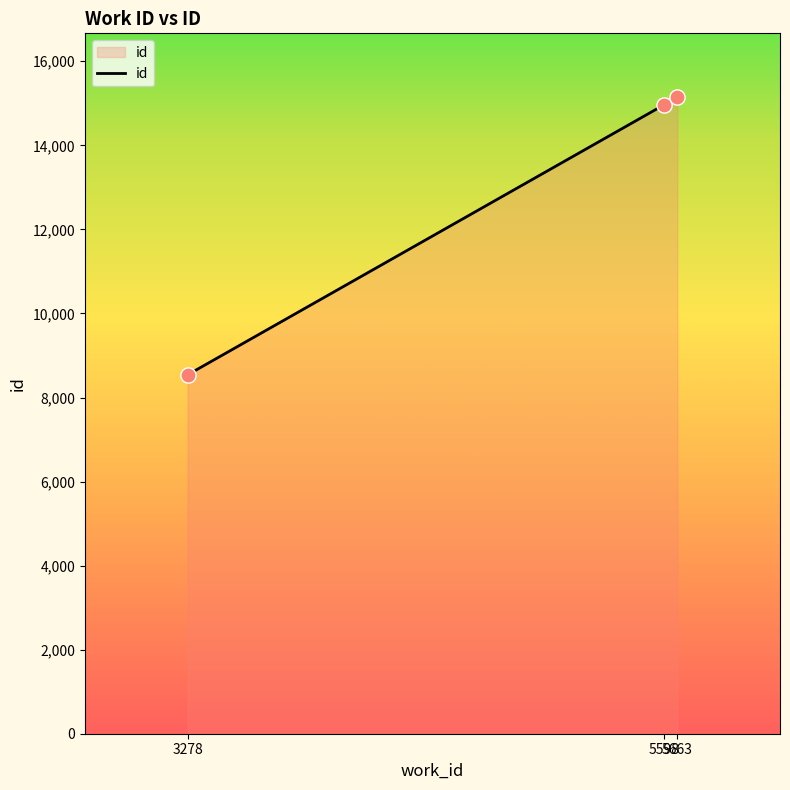

What is the change in value from 3278 to 5663?

+6611